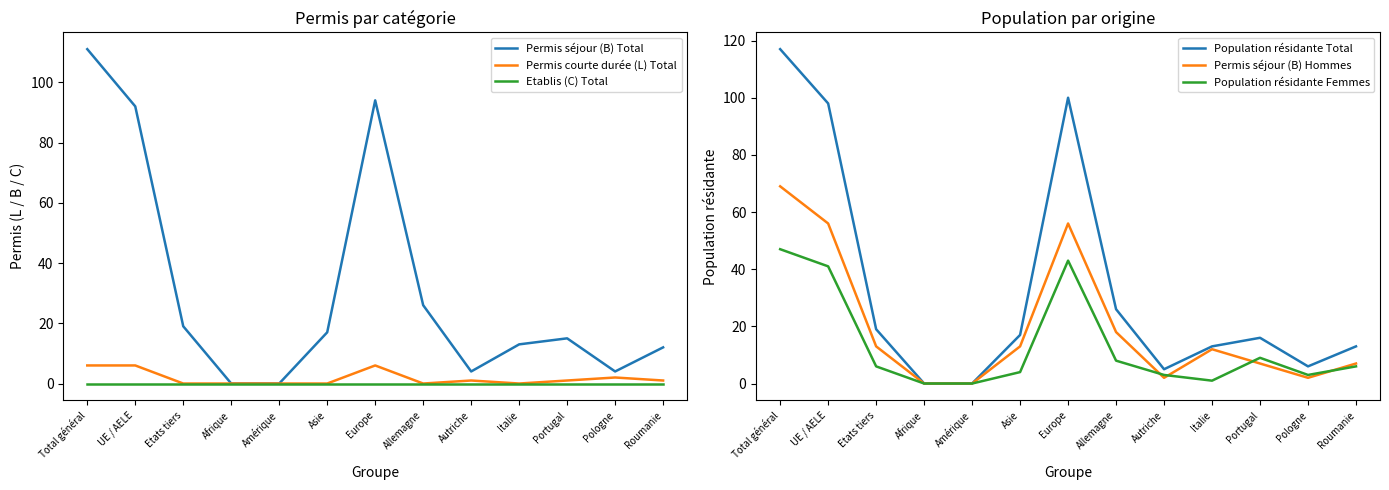

How many interior local valleys does the Permis séjour (B) Total series have?

2